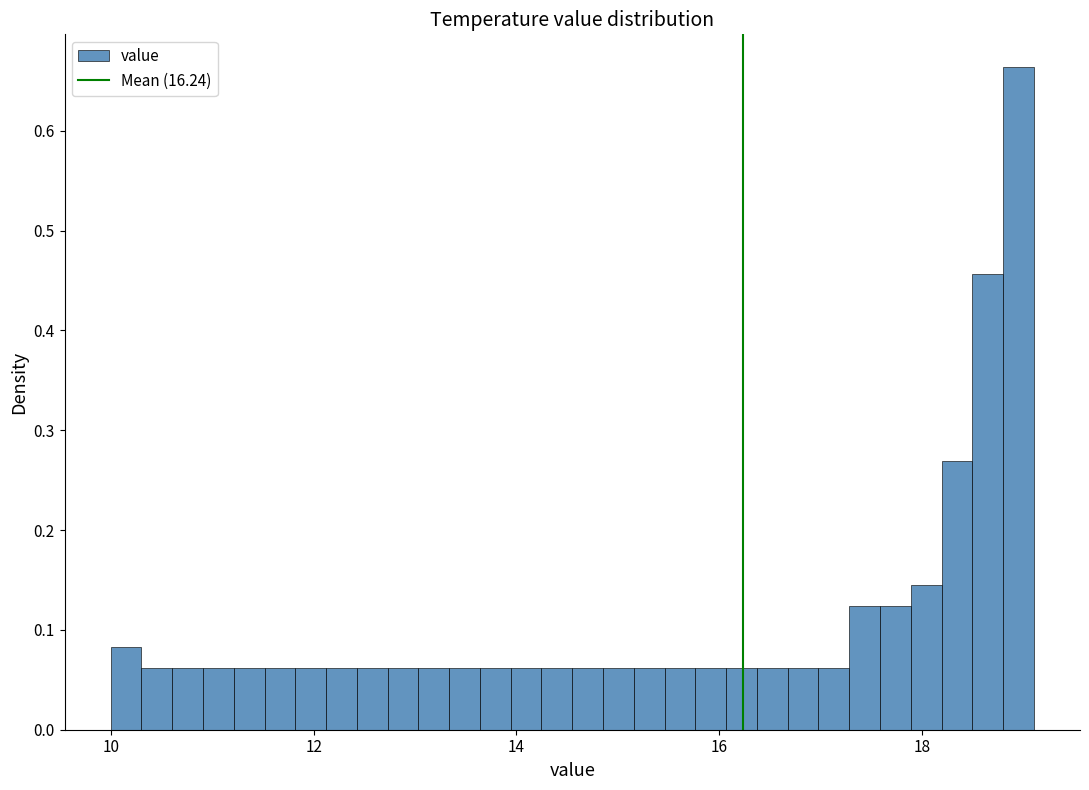

Around what value on the x-axis is the tallest bar? Give the approximate position of its centre, as read against the axis.

19.0